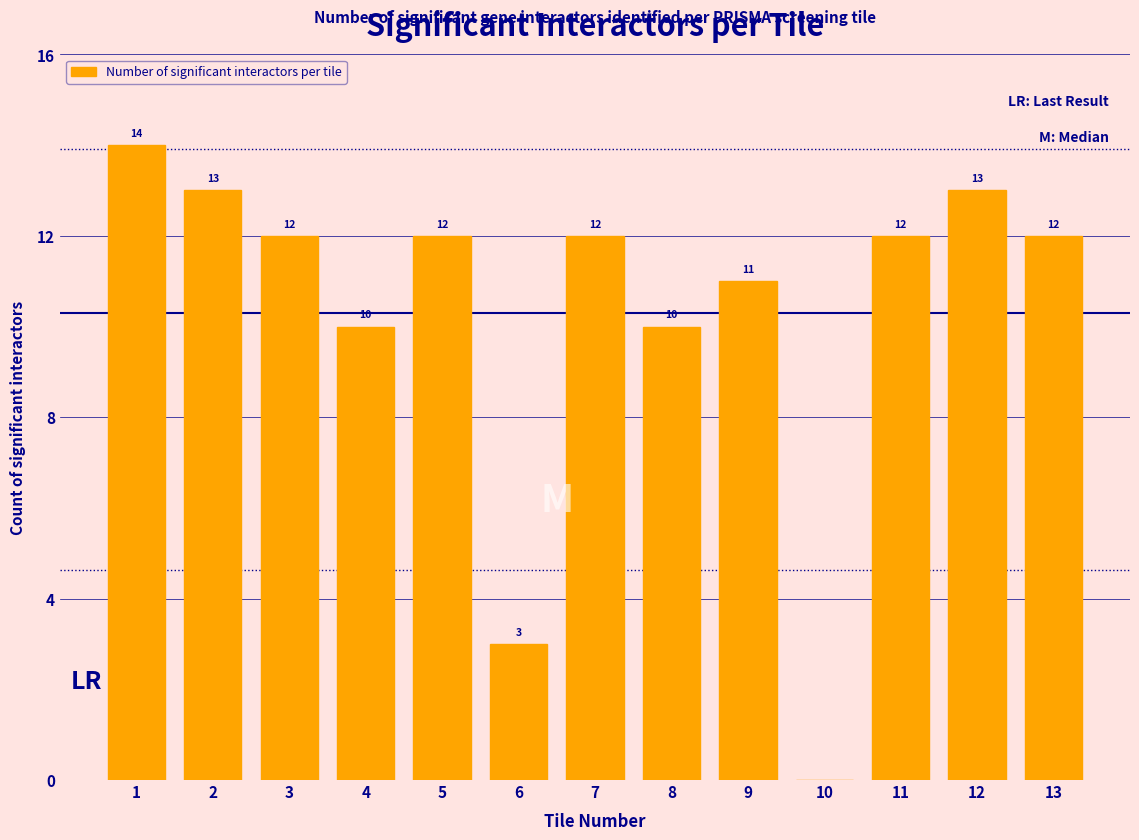

Reading left to right, list all the values displayed in this chart.

1=14	2=13	3=12	4=10	5=12	6=3	7=12	8=10	9=11	10=0	11=12	12=13	13=12